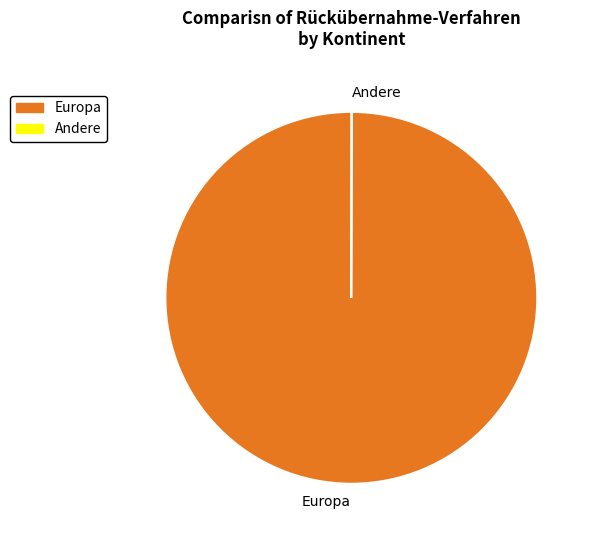

Which slice is the largest?

Europa